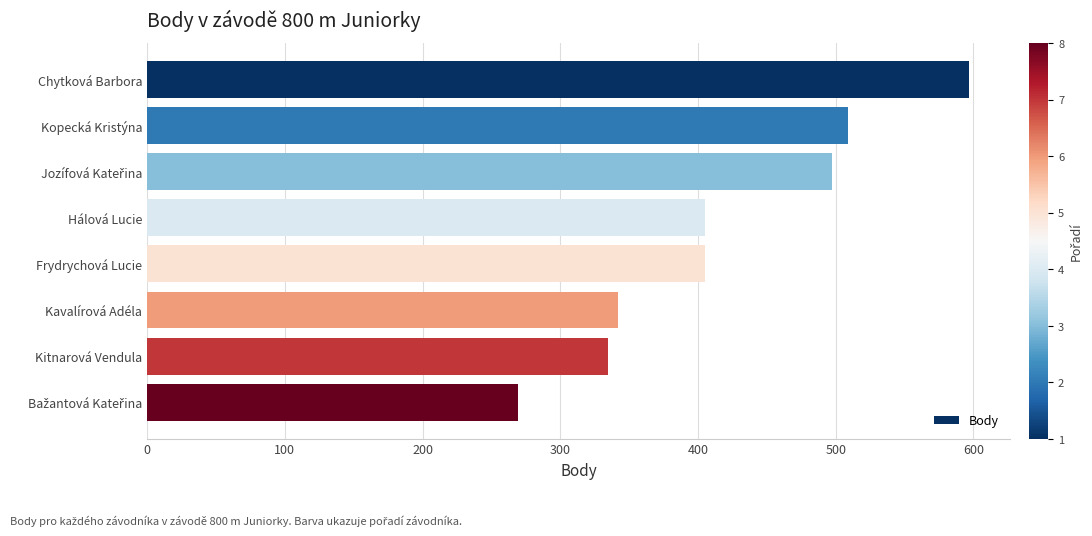

What is the label of the 2nd bar from the top?

Kopecká Kristýna